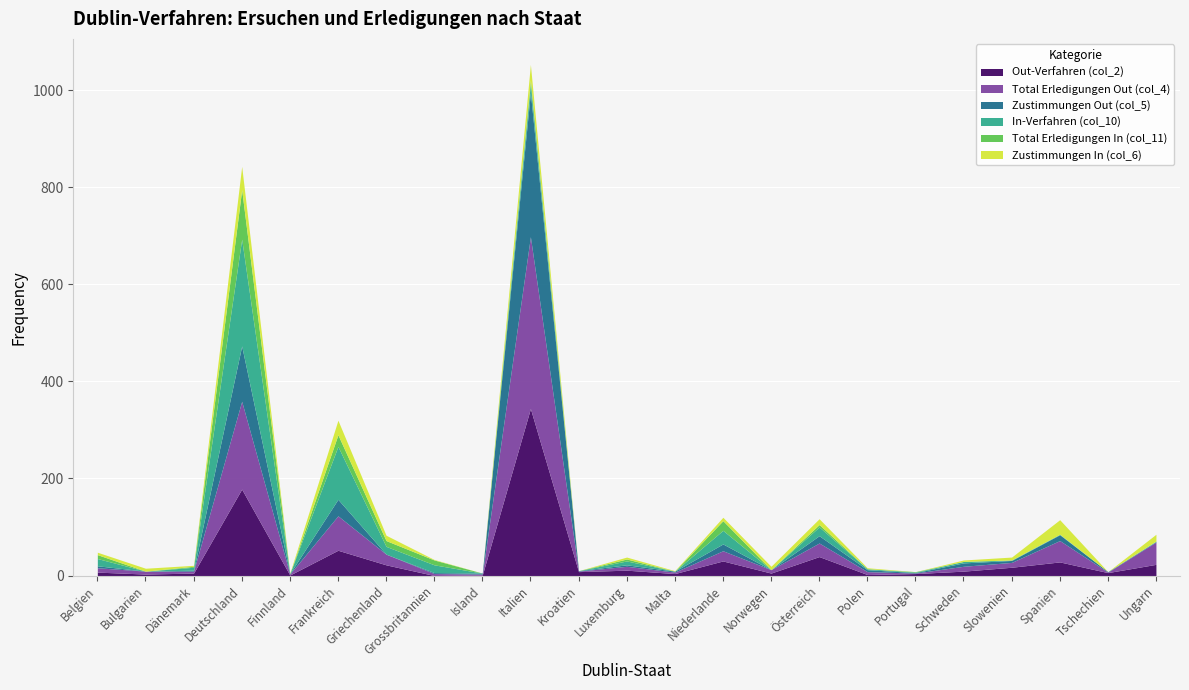

List the series in order of their peak value, highest first.

Total Erledigungen Out (col_4), Out-Verfahren (col_2), Zustimmungen Out (col_5), In-Verfahren (col_10), Total Erledigungen In (col_11), Zustimmungen In (col_6)